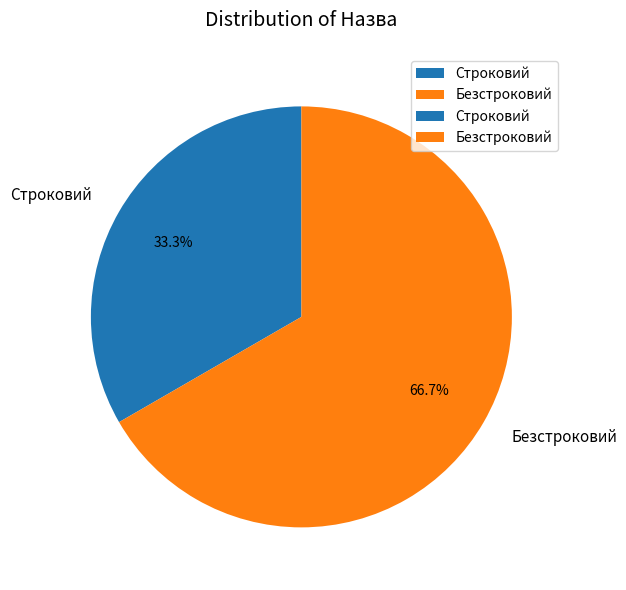

Between Безстроковий and Строковий, which is larger?

Безстроковий